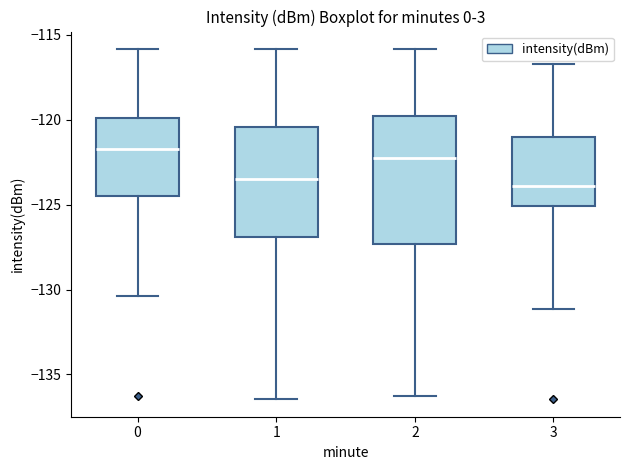

Reading left to right, transcribe this box plot: for each box, give where its median line is, the range the box spans, and where its two whiskers end, as read against the y-axis. The values are not printed on the chart, so give them approximately, as read against the axis.

0: median -121.5, box -124.5 to -120.0, whiskers -130.5 to -116.0
1: median -123.5, box -127.0 to -120.5, whiskers -136.5 to -116.0
2: median -122.5, box -127.5 to -120.0, whiskers -136.5 to -116.0
3: median -124.0, box -125.0 to -121.0, whiskers -131.0 to -116.5